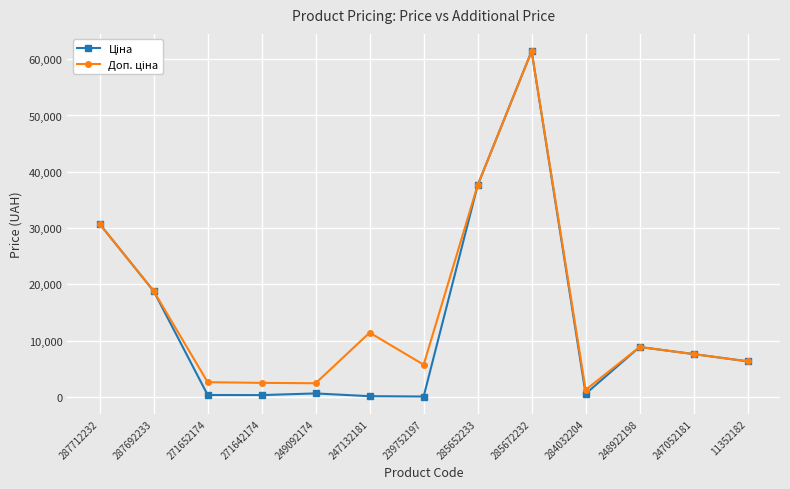

What is the total value across all series at 248922198?

17713.3